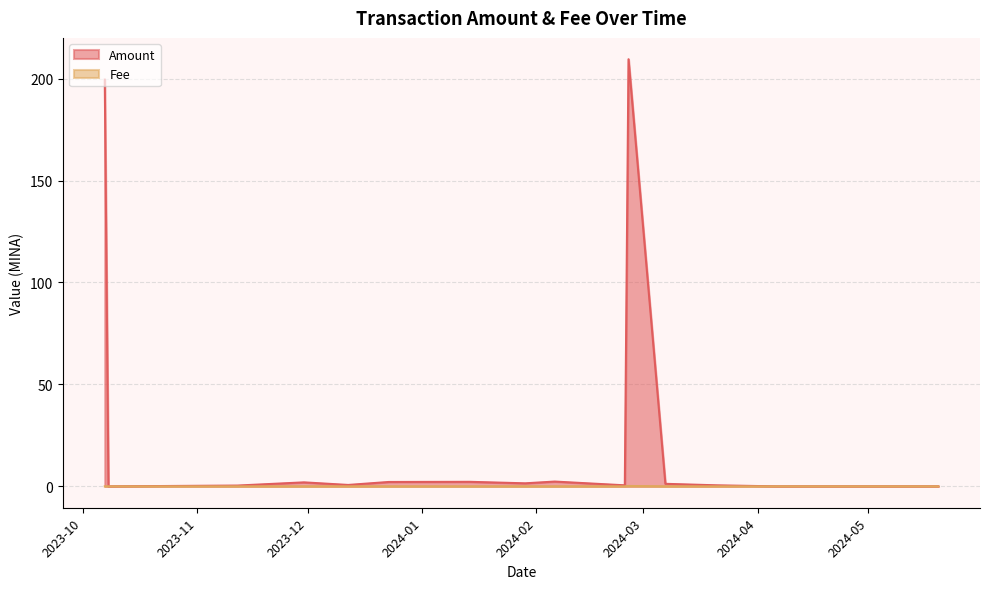

In Amount, how many points are higher than both neighbors (excluding endpoints)?

5